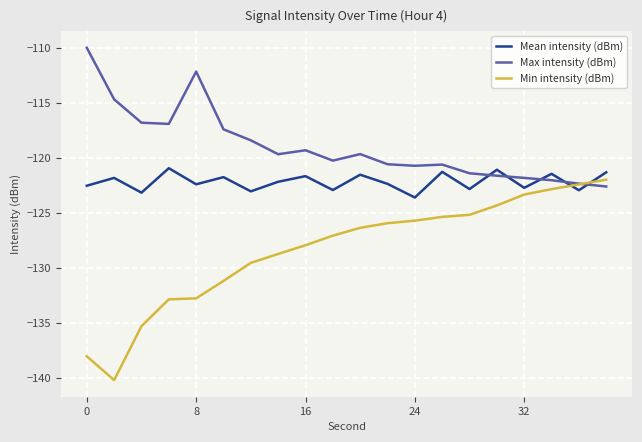

List the series in order of their peak value, highest first.

Max intensity (dBm), Mean intensity (dBm), Min intensity (dBm)